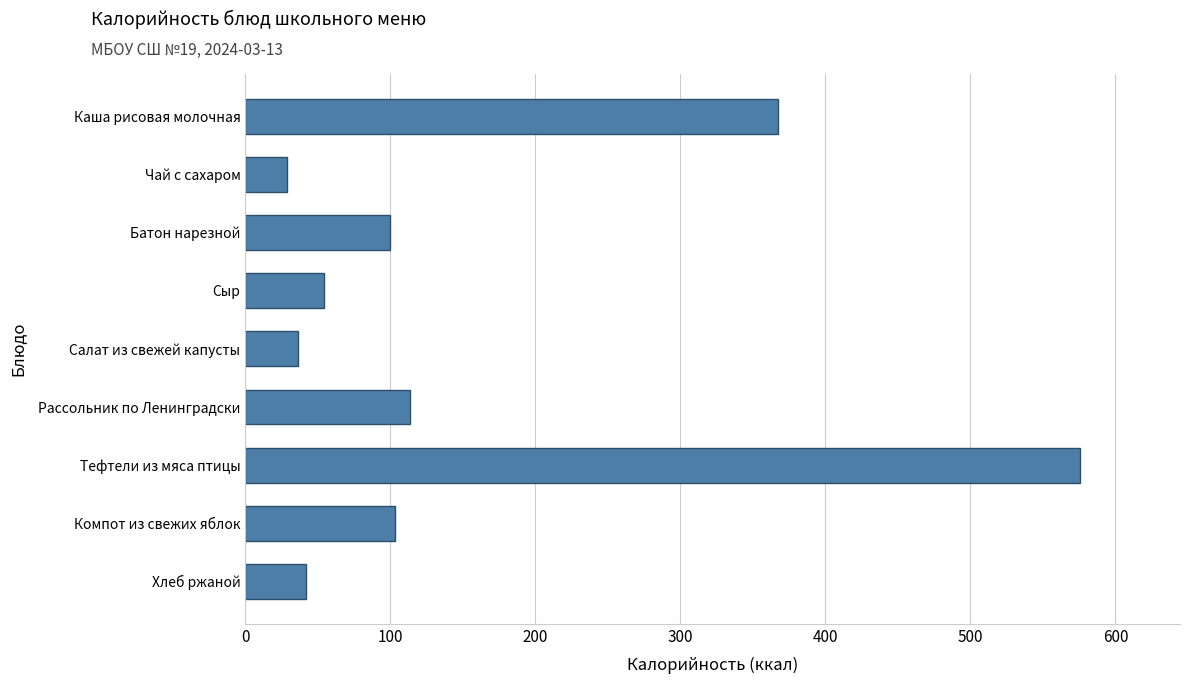

What is the sum of all values?

1420.9